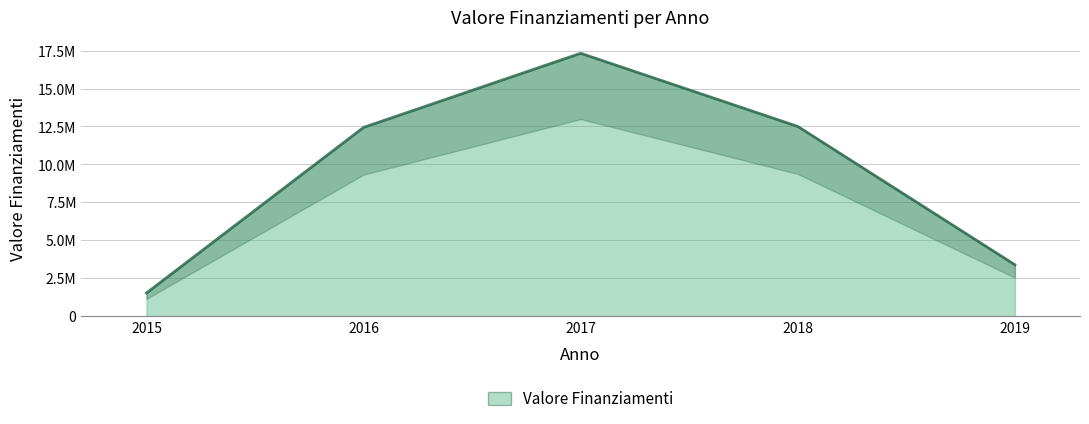

What is the ratio of the value at 2018 to the value at 2019?

3.7